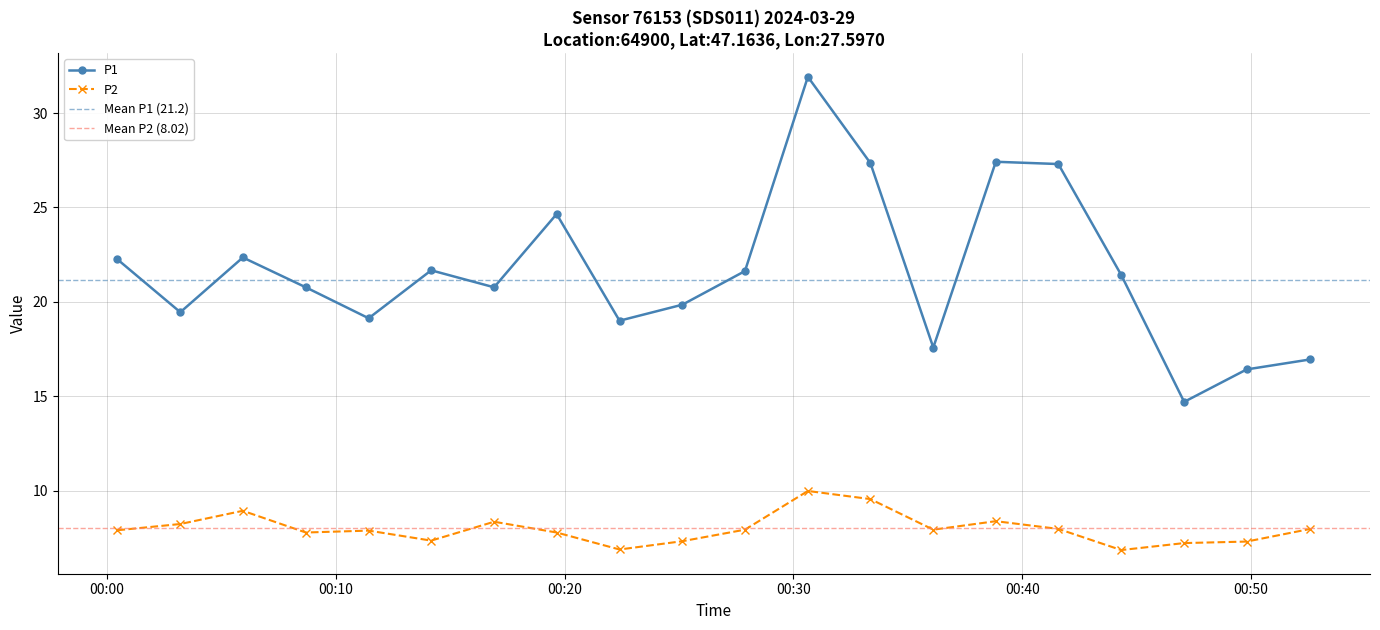

What is the value of the P2 point at the 2nd from the left?

8.2